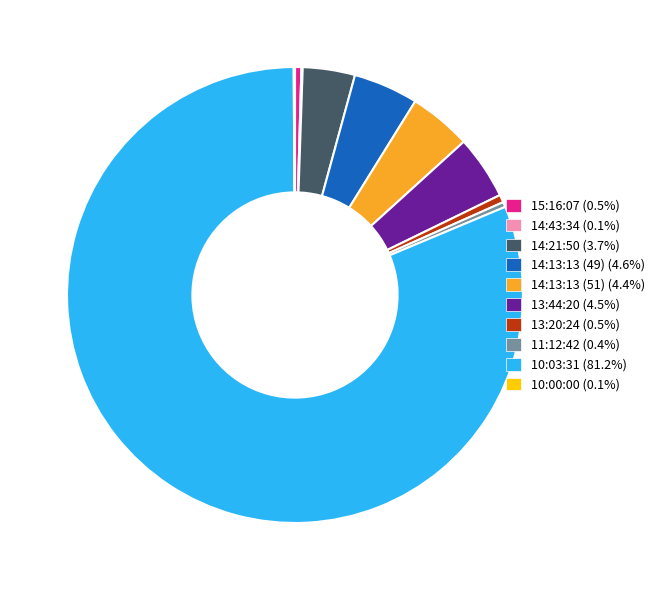

Approximately how many times larger is the value at 14:13:13 (51) compared to 11:12:42?

12.2